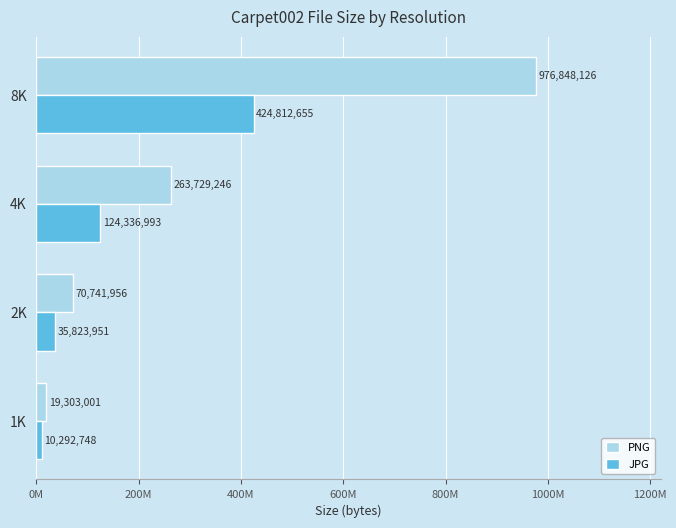

What are all the series names shown in the legend?

PNG, JPG